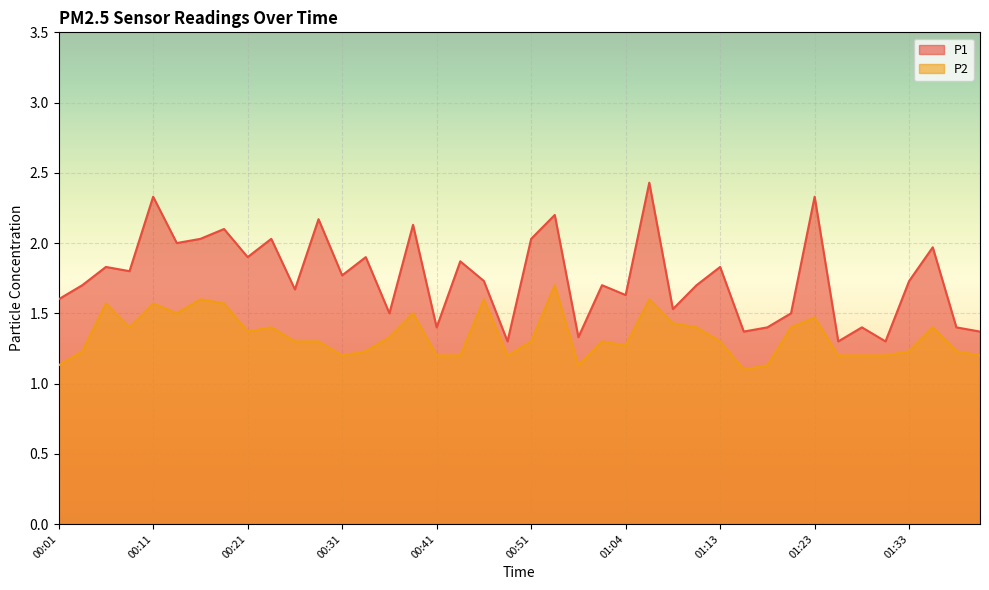

Rank the series by their maximum value, from highest to lowest.

P1, P2